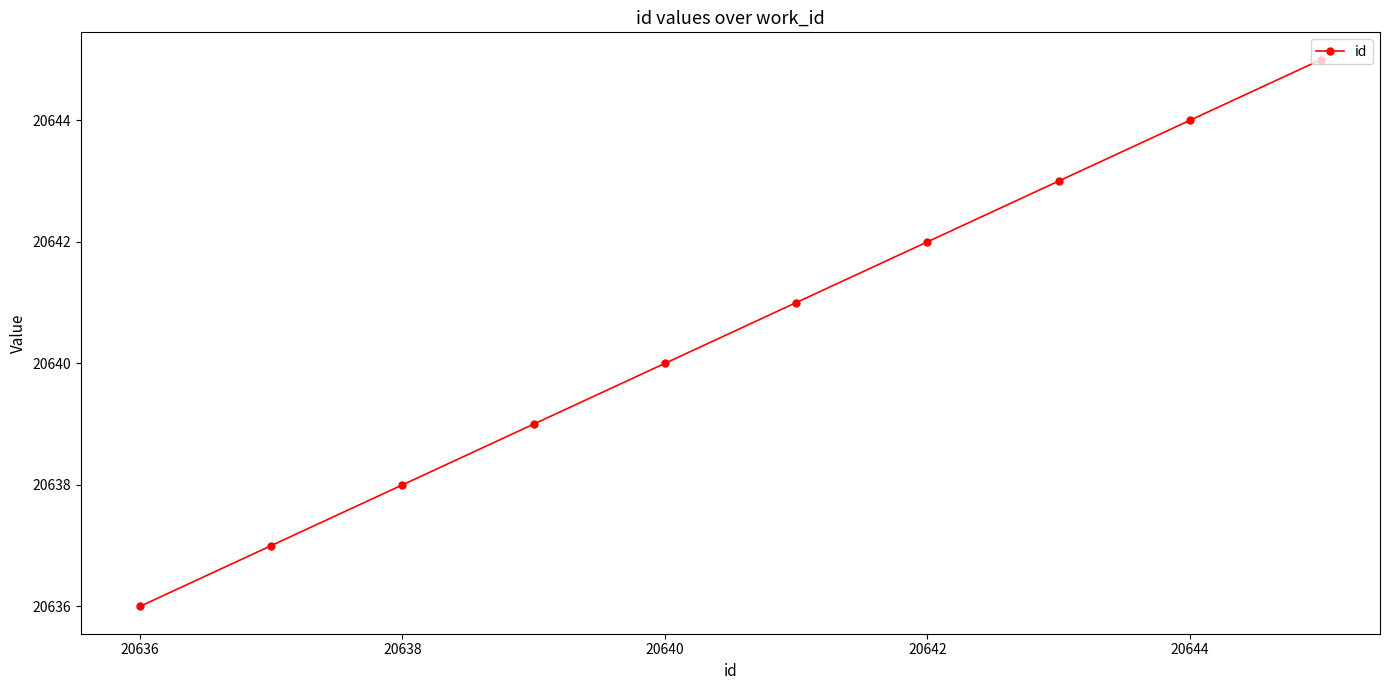

What is the value of the 9th point from the left?

20644